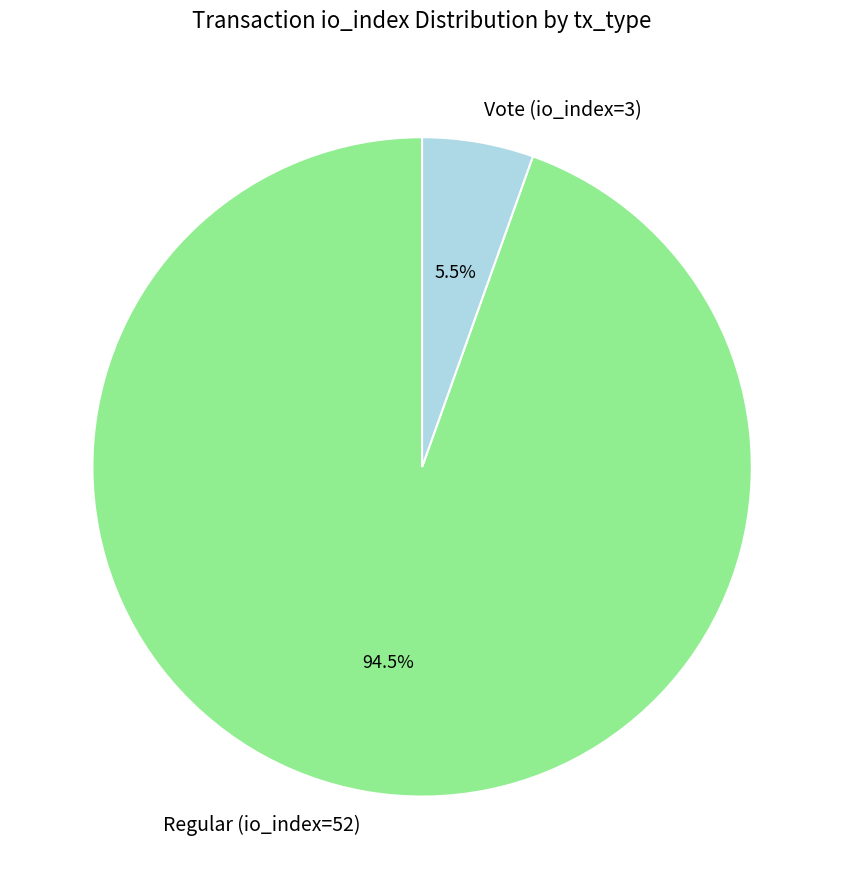

Count the number of slices in the pie.

2